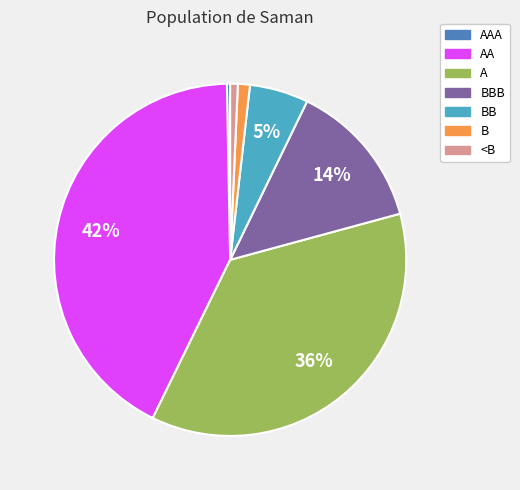

To the nearest percent, what portion does AA represent?

42%